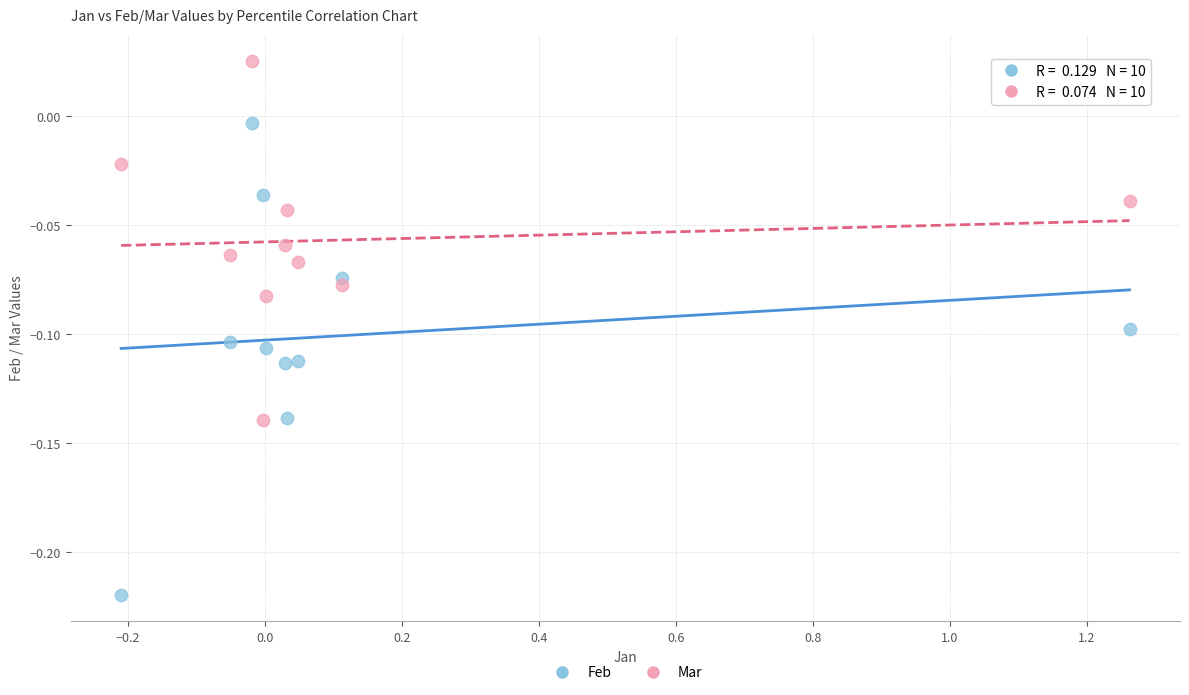

What are all the series names shown in the legend?

Feb, Mar